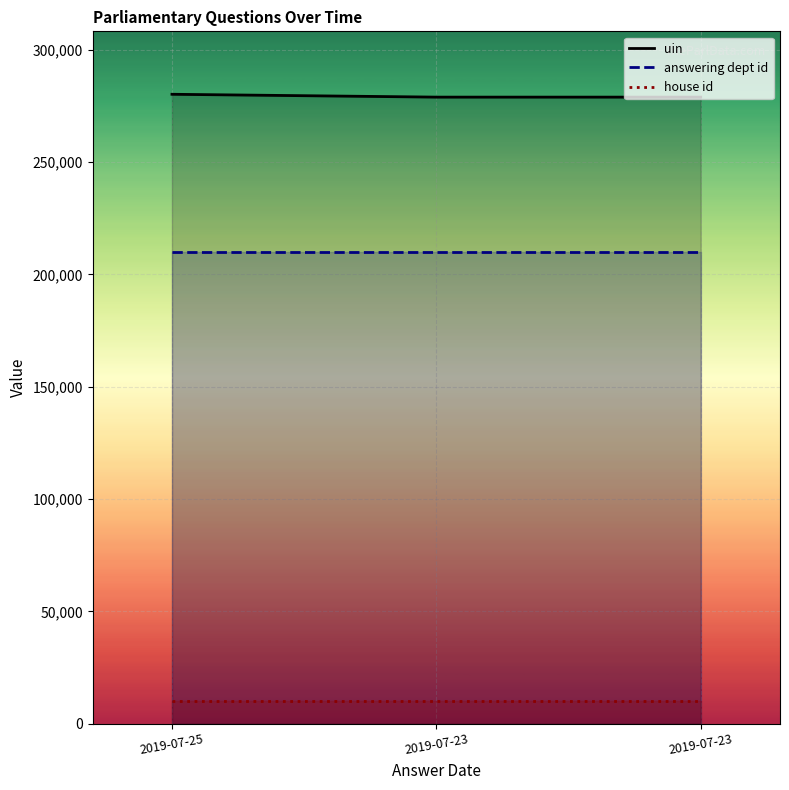

Between 2019-07-25 and 2019-07-23, which is larger?

2019-07-25